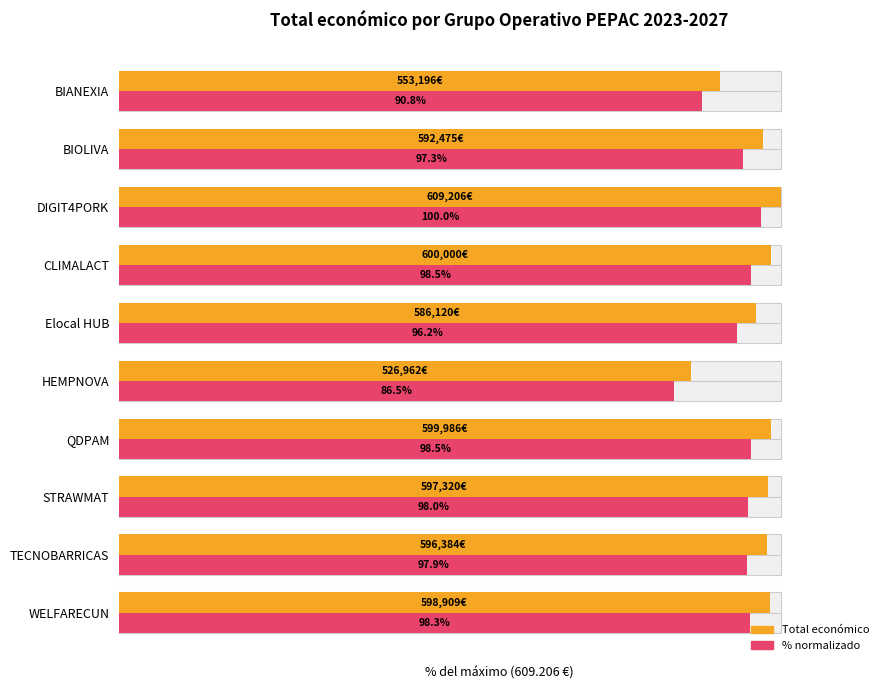

True or false: Referencia máximo has a value of 138.2 at Elocal HUB.

False